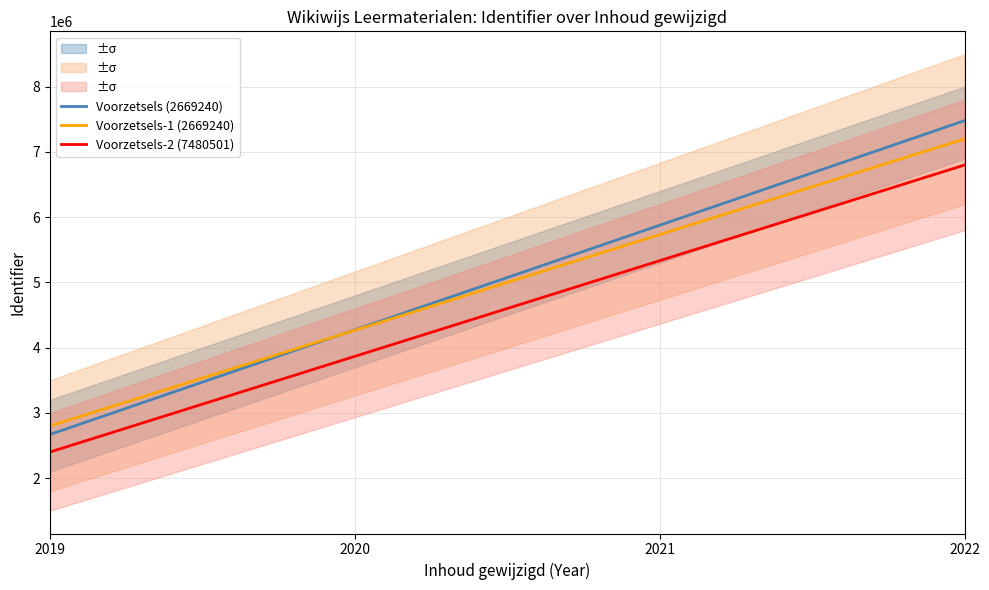

True or false: Voorzetsels-2 (7480501) and Voorzetsels-1 (2669240) intersect in this chart.

False